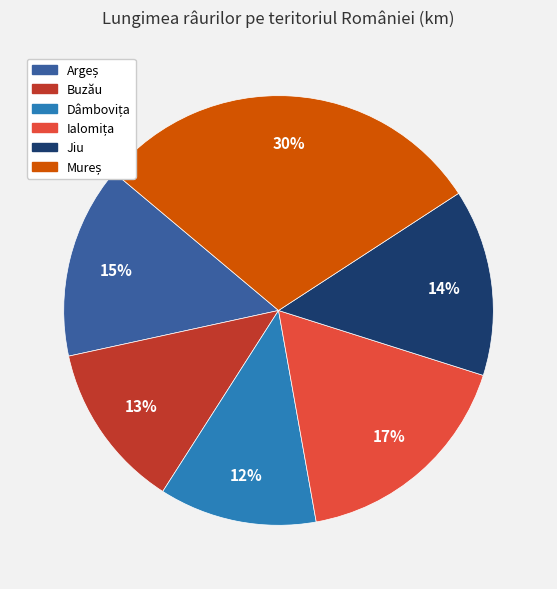

To the nearest percent, what is the difference between the largest and smallest slice percentages?

18%